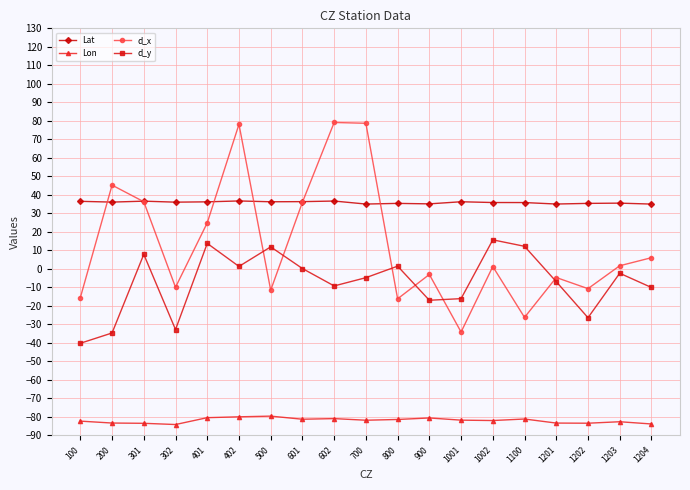

True or false: d_x has more than 2 points higher than both neighbors.

True